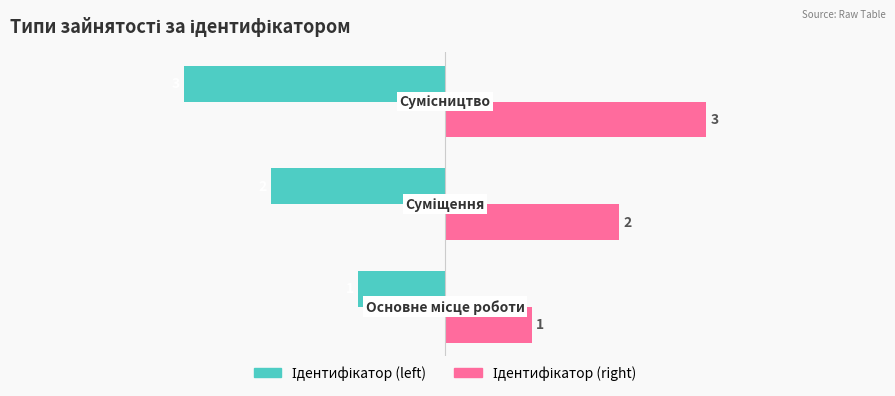

At how many categories does at least one series exceed 0?

3